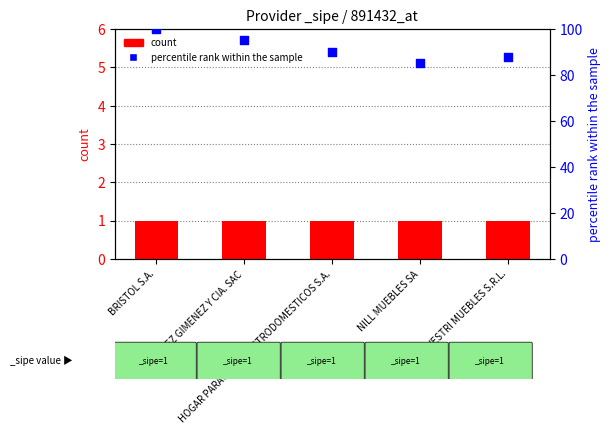

What is the ratio of the value at GONZALEZ GIMENEZ Y CIA. SAC to the value at SILVESTRI MUEBLES S.R.L.?

1.1